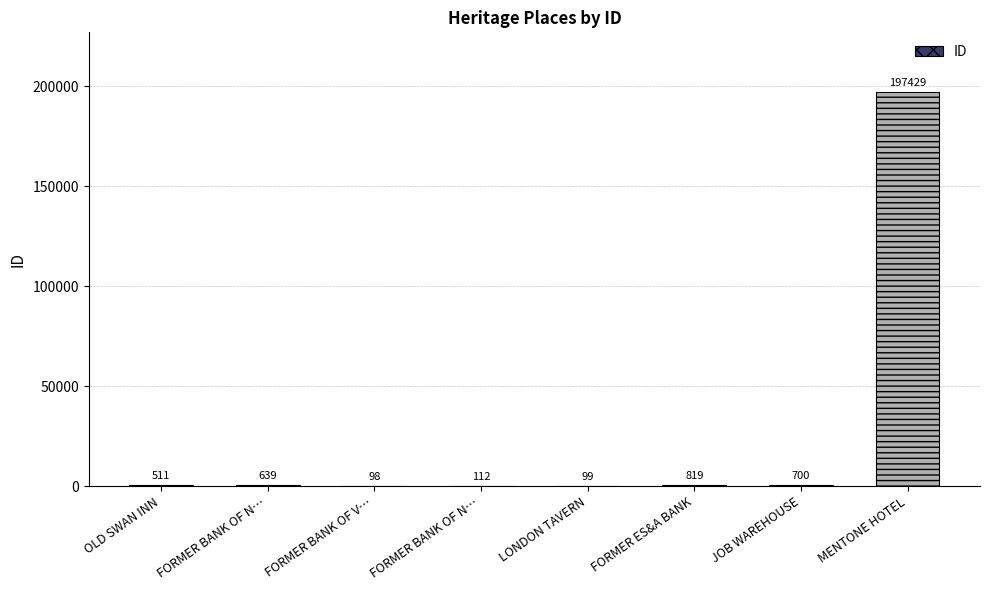

What is the maximum value shown in the chart?

197429